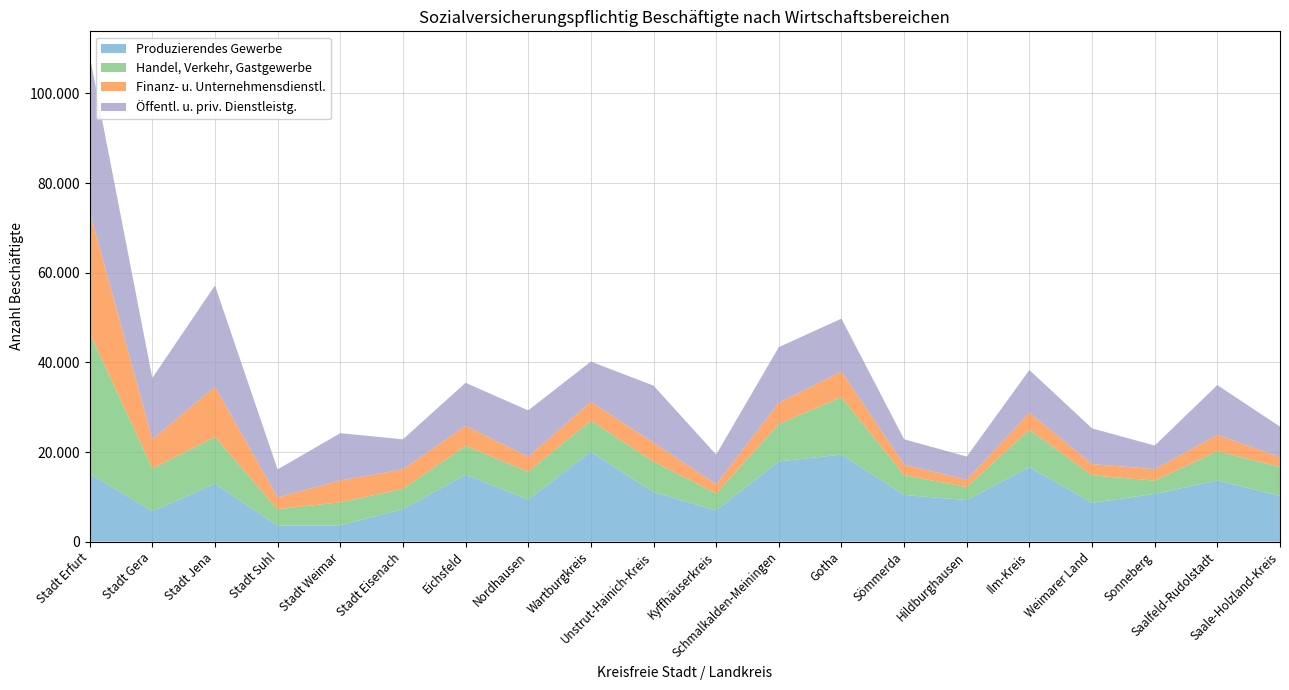

Reading left to right, transcribe all the data shown in this chart.

Produzierendes Gewerbe: 15152	6778	12926	3534	3657	7267	14911	9397	20053	11052	6970	17895	19422	10405	9280	16626	8679	10651	13650	10187
Handel, Verkehr, Gastgewerbe: 31424	9587	10415	3716	5119	4509	6463	6211	6966	6804	3771	8338	12813	4442	2889	8351	6115	2965	6517	6498
Finanz- u. Unternehmensdienstl.: 27098	6472	11237	2627	4868	4346	4471	3340	4177	4226	2054	4749	5708	2353	1623	3811	2522	2558	3648	2187
Öffentl. u. priv. Dienstleistg.: 34760	13681	22577	6246	10559	6707	9596	10341	8981	12735	6622	12413	11817	5644	5191	9510	7958	5267	11120	6781